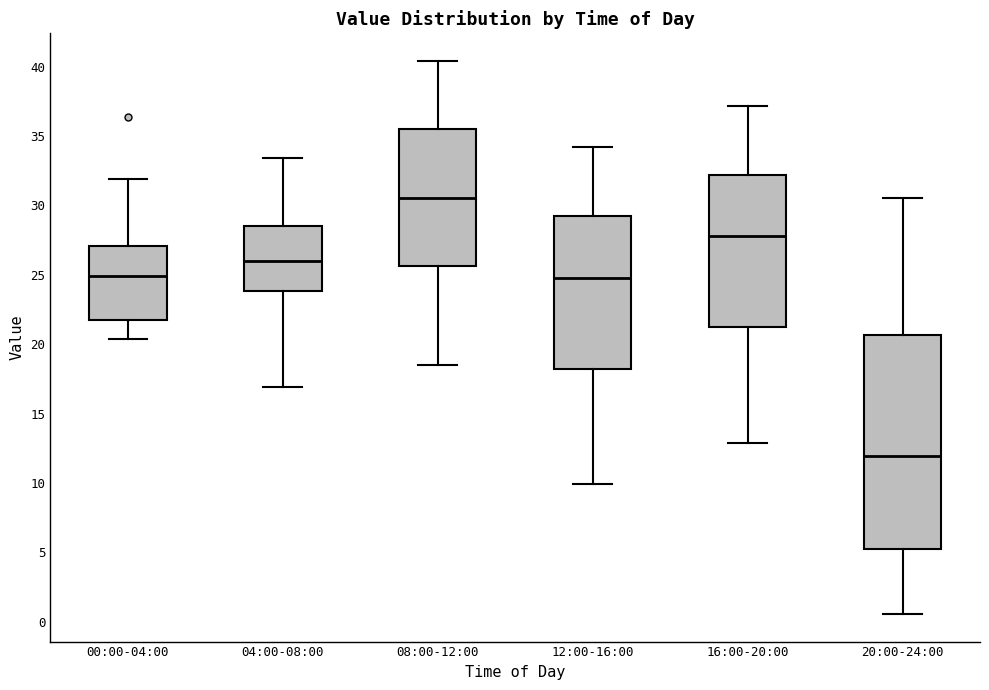

Reading left to right, read every box against the y-axis: the position of its median line, the range the box covers, and the ends of its whiskers. The values are not printed on the chart, so give them approximately, as read against the axis.

00:00-04:00: median 25.0, box 21.5 to 27.0, whiskers 20.5 to 32.0
04:00-08:00: median 26.0, box 24.0 to 28.5, whiskers 17.0 to 33.5
08:00-12:00: median 30.5, box 25.5 to 35.5, whiskers 18.5 to 40.5
12:00-16:00: median 25.0, box 18.0 to 29.0, whiskers 10.0 to 34.0
16:00-20:00: median 28.0, box 21.0 to 32.0, whiskers 13.0 to 37.0
20:00-24:00: median 12.0, box 5.5 to 20.5, whiskers 0.5 to 30.5